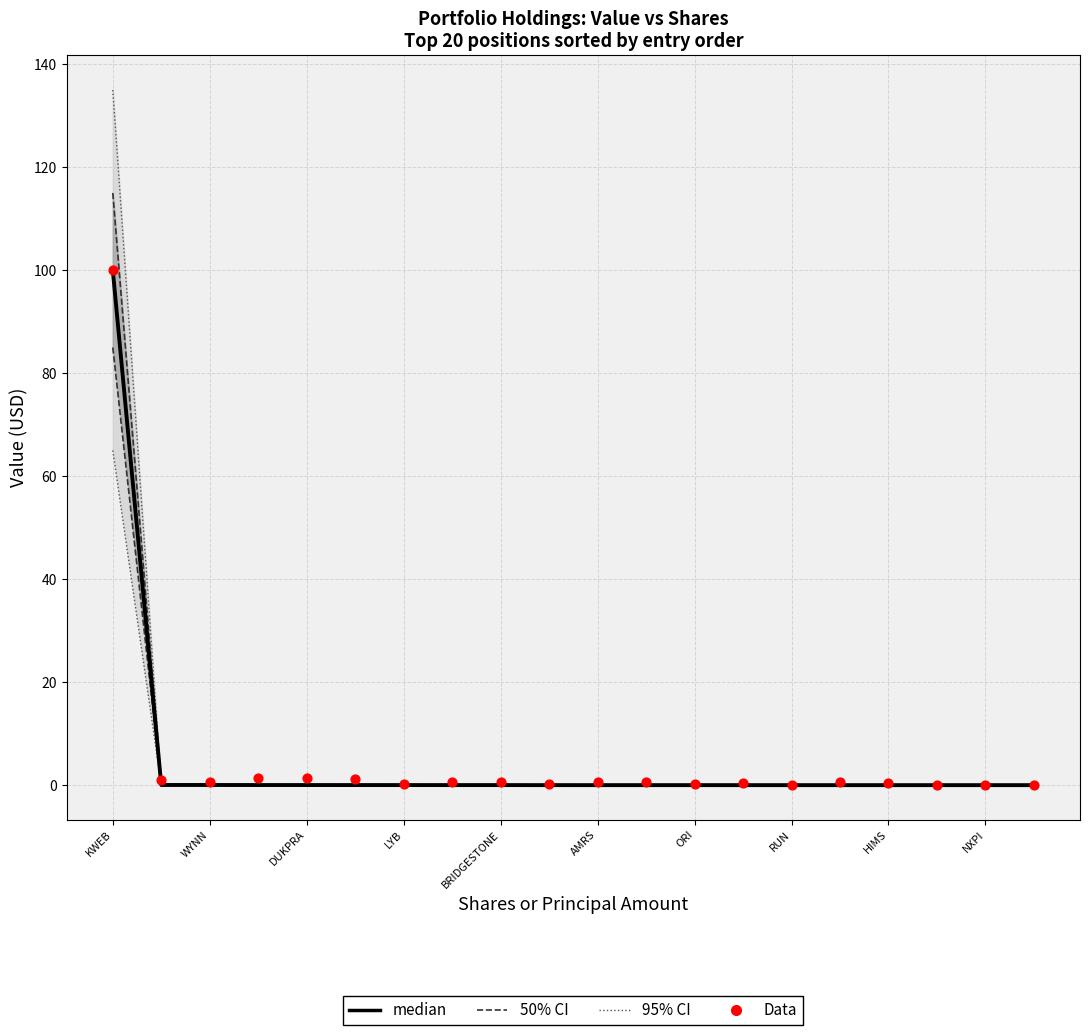

Which series has the widest spread of Y values?

median